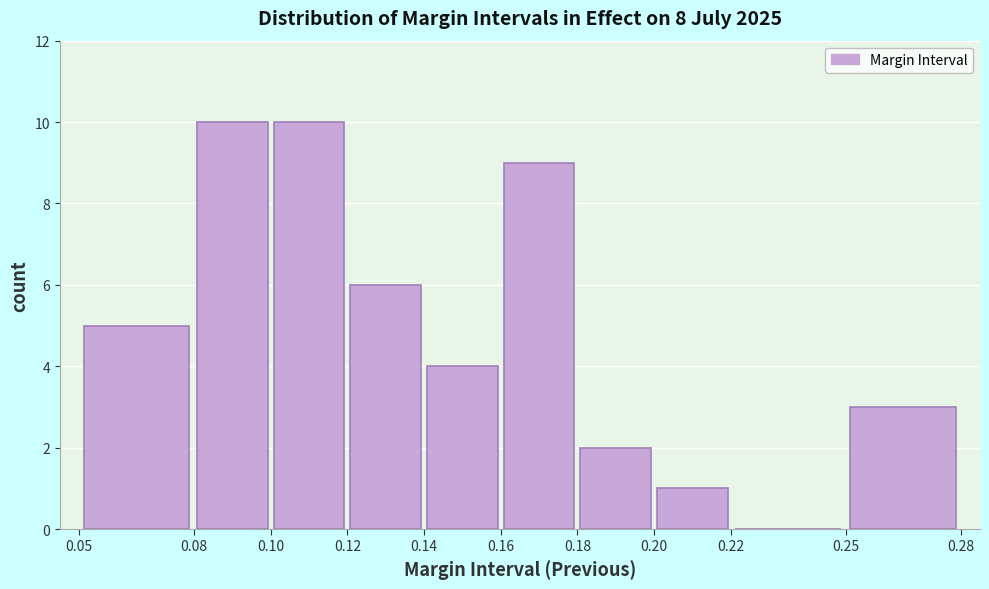

How tall is the bar that spans 0.14 to 0.16 on the x-axis? The values are not printed on the chart, so give them approximately, as read against the axis.

4